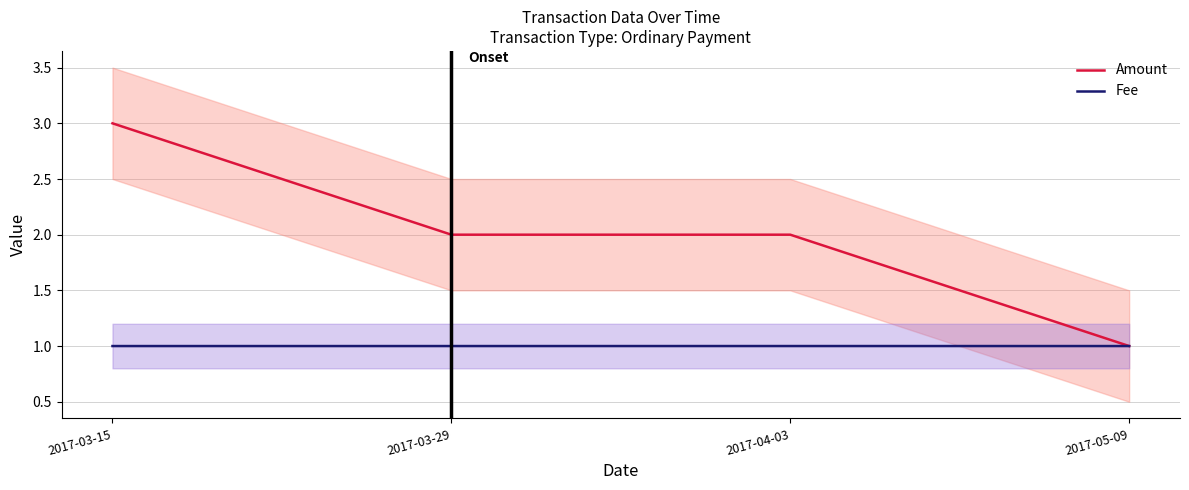

Rank the series by their maximum value, from lowest to highest.

Fee, Amount